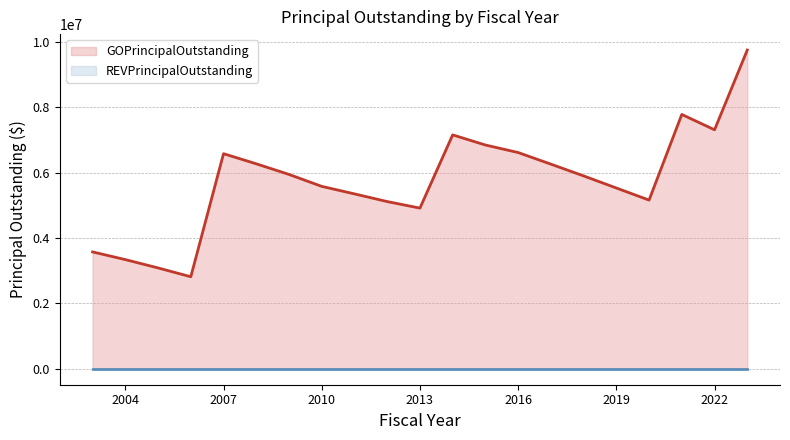

Rank the categories by value from lowest to highest.

2006, 2005, 2004, 2003, 2013, 2012, 2020, 2011, 2019, 2010, 2018, 2009, 2017, 2008, 2007, 2016, 2015, 2014, 2022, 2021, 2023